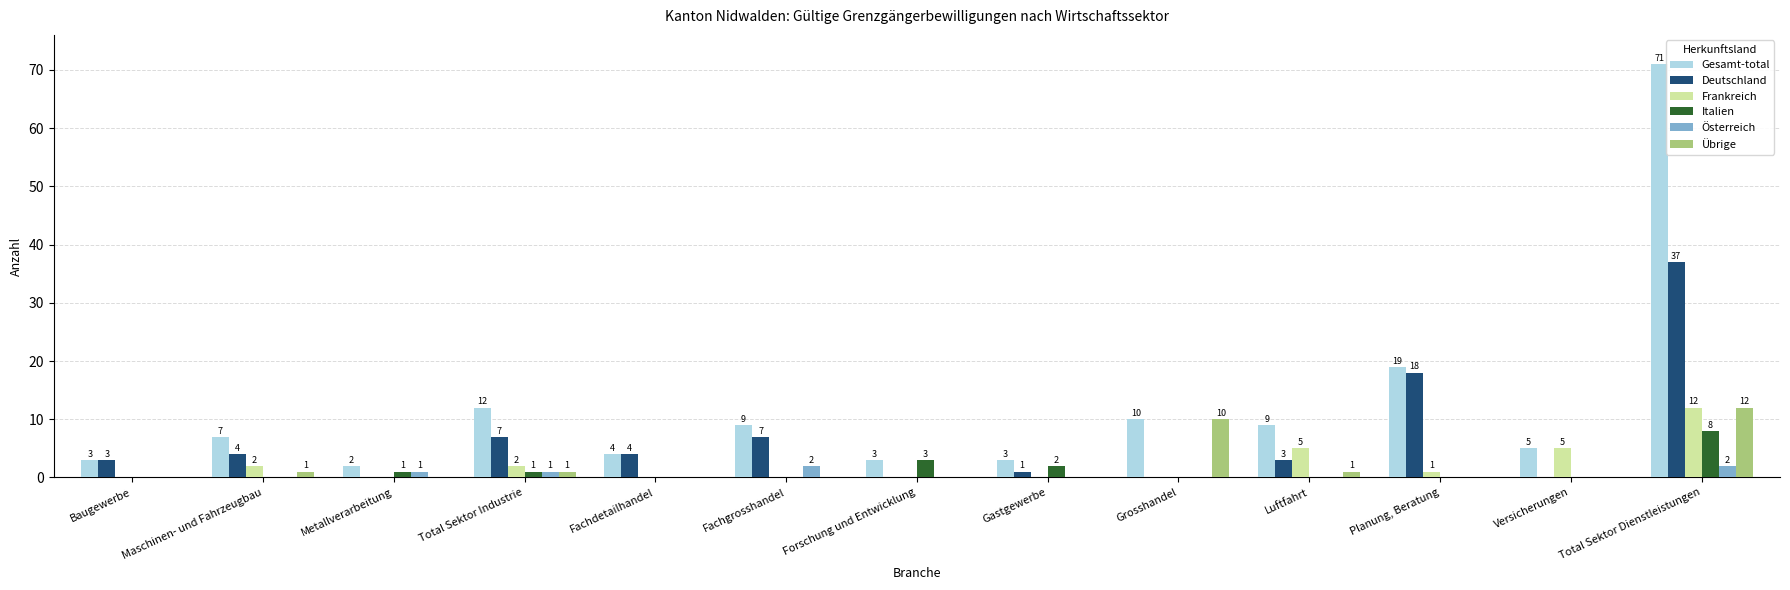

Reading left to right, what are all the values shown in this chart?

Gesamt-total: 3	7	2	12	4	9	3	3	10	9	19	5	71
Deutschland: 3	4	0	7	4	7	0	1	0	3	18	0	37
Frankreich: 0	2	0	2	0	0	0	0	0	5	1	5	12
Italien: 0	0	1	1	0	0	3	2	0	0	0	0	8
Österreich: 0	0	1	1	0	2	0	0	0	0	0	0	2
Übrige: 0	1	0	1	0	0	0	0	10	1	0	0	12